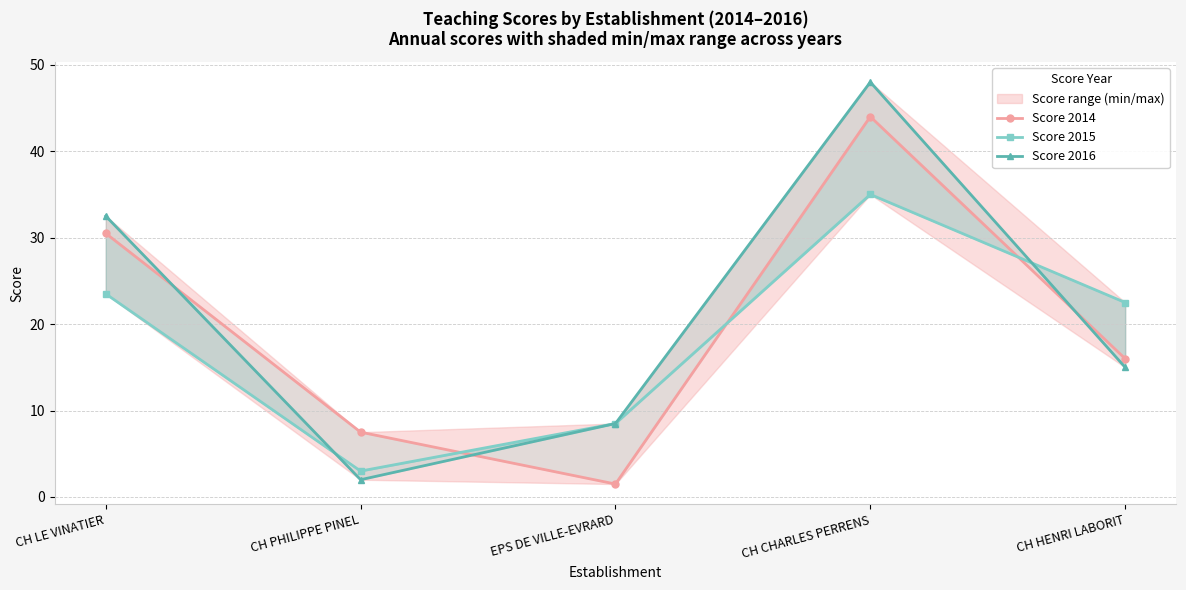

Is this an area chart (filled region under the line)?

No